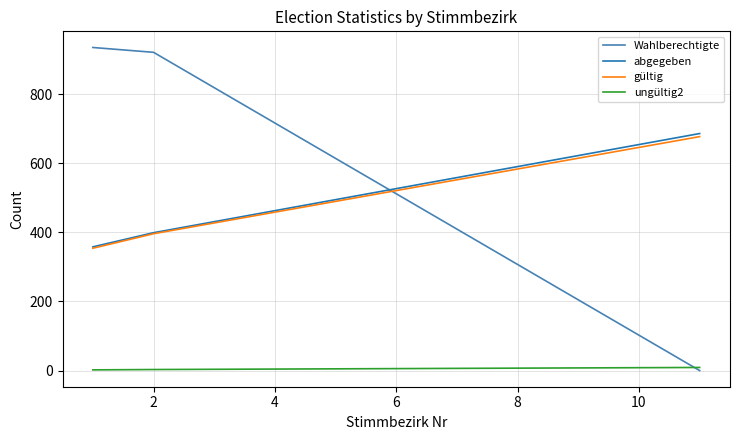

Which series has the widest spread of values?

Wahlberechtigte